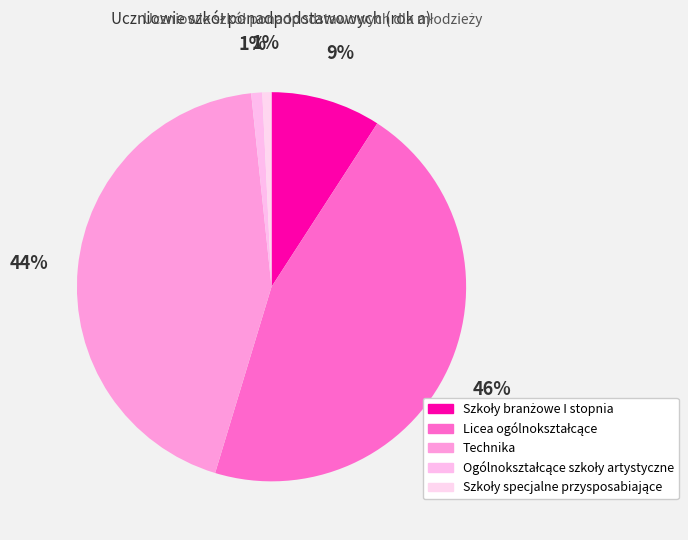

To the nearest percent, what is the average slice percentage?

20%